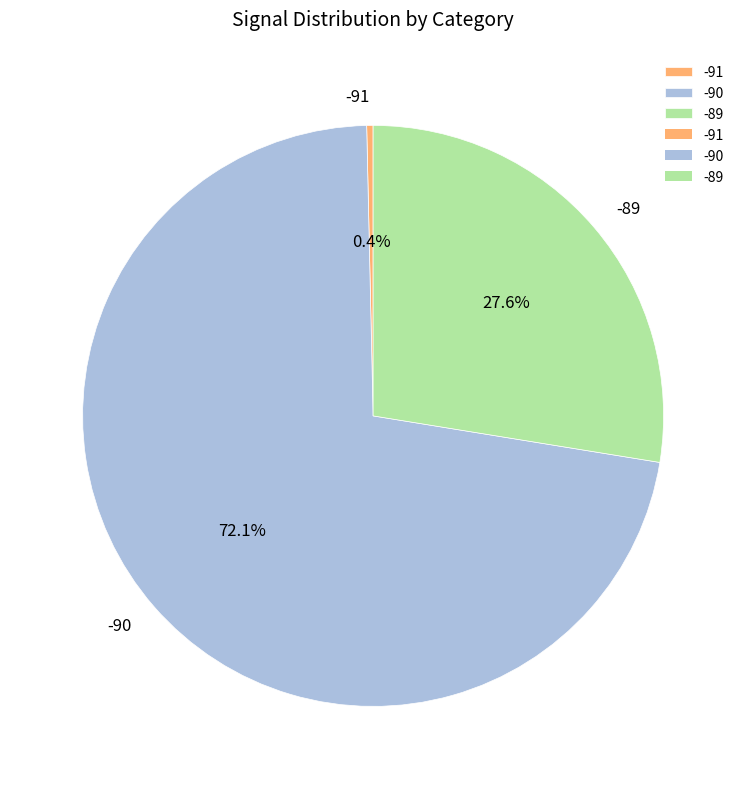

Does -90 account for over 50% of the chart?

Yes